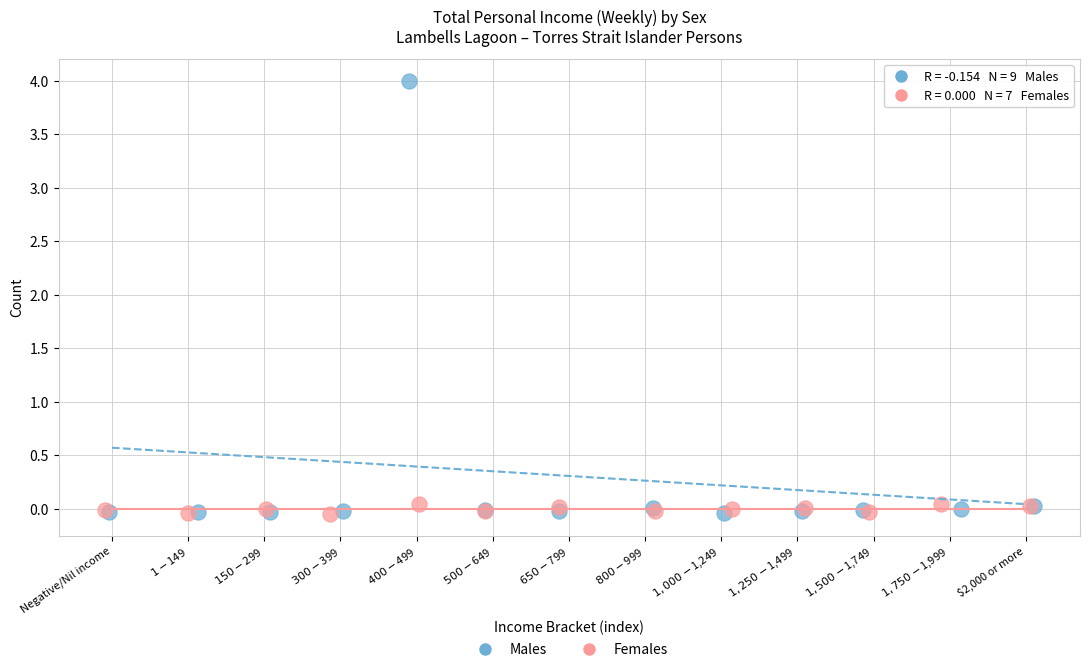

Which series contains the highest Y value?

Males